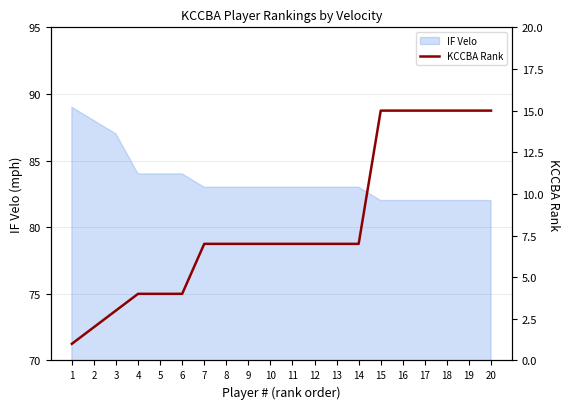

How many values are below 7?

6